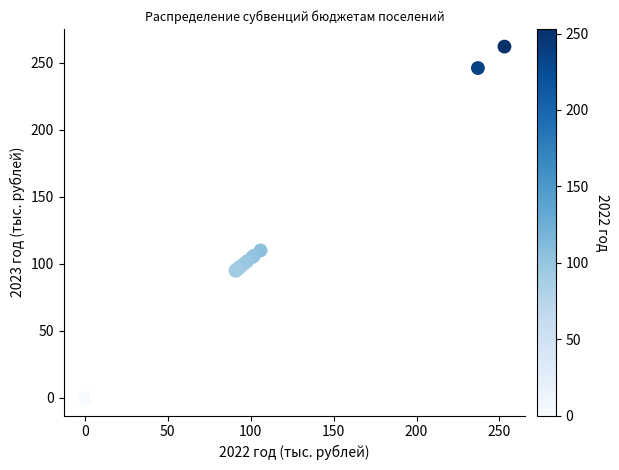

What Y value in the scatter plot is closest to 131?

110